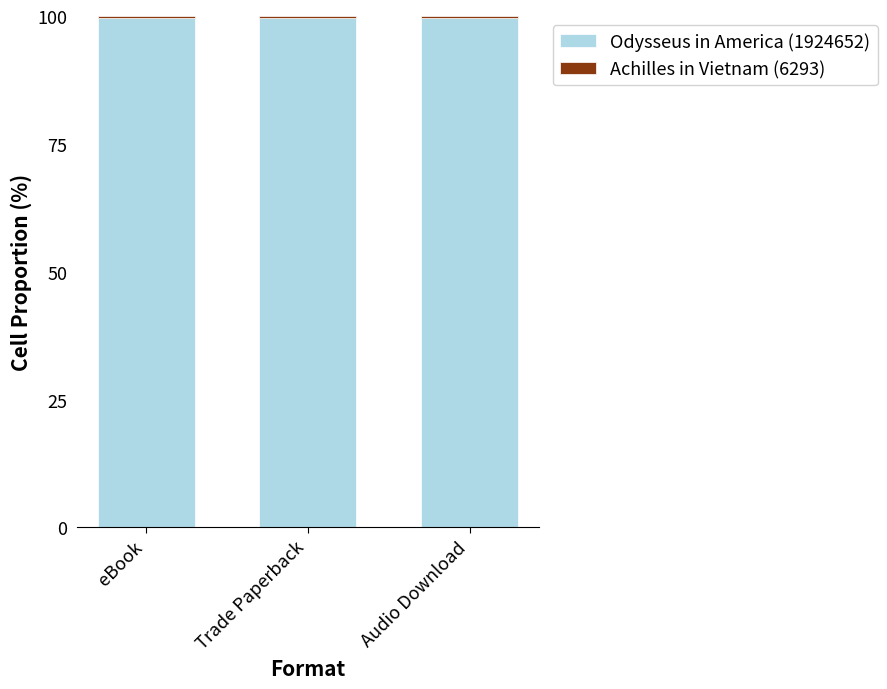

What is the value of the Odysseus in America (1924652) bar at the 1st from the left?

99.7